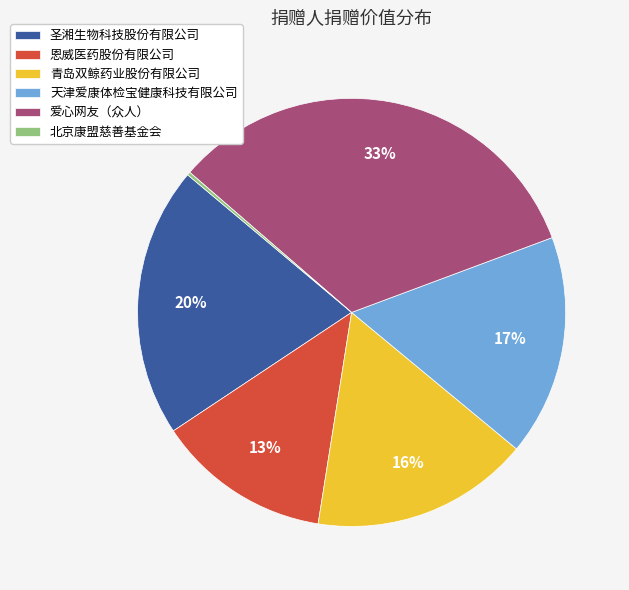

Is it true that 天津爱康体检宝健康科技有限公司 is 7% of the pie?

False